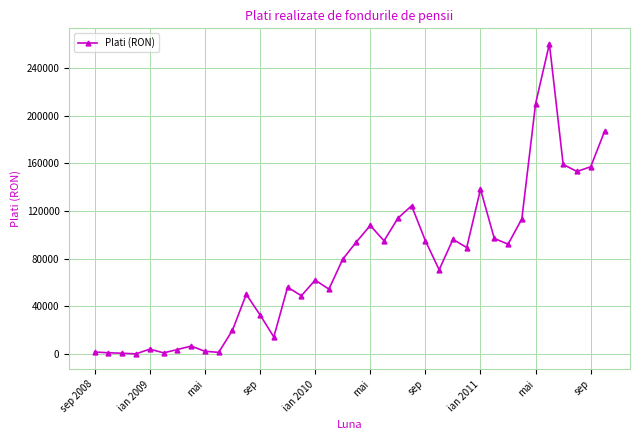

True or false: the data has more than 1 interior local peaks.

True